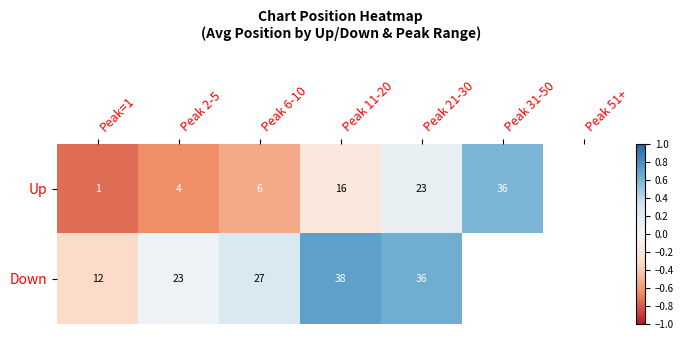

How many data points in Down are less than 0?

1